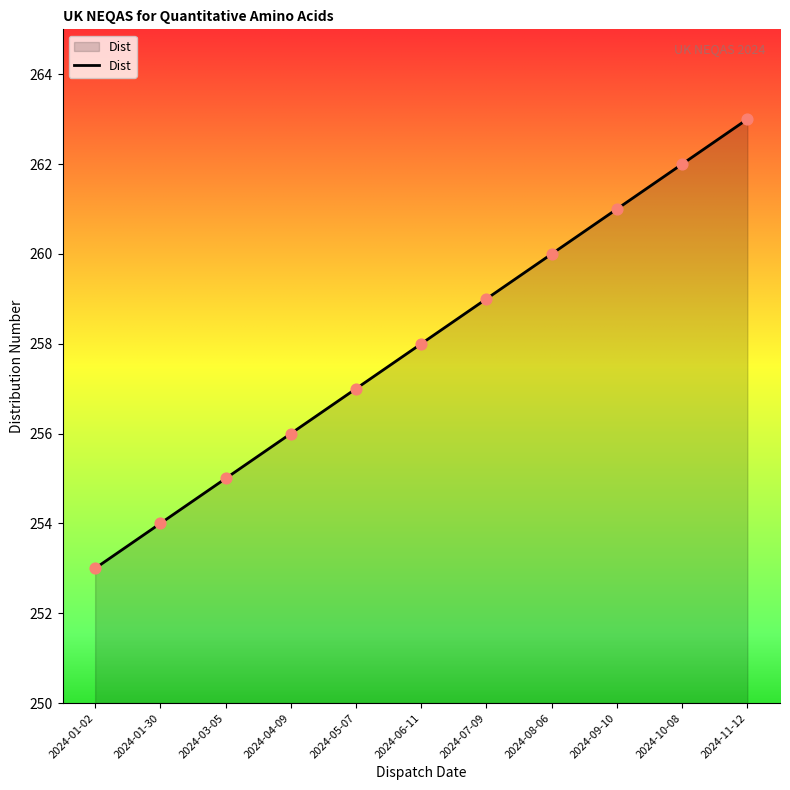

Which has a higher value, 2024-08-06 or 2024-09-10?

2024-09-10